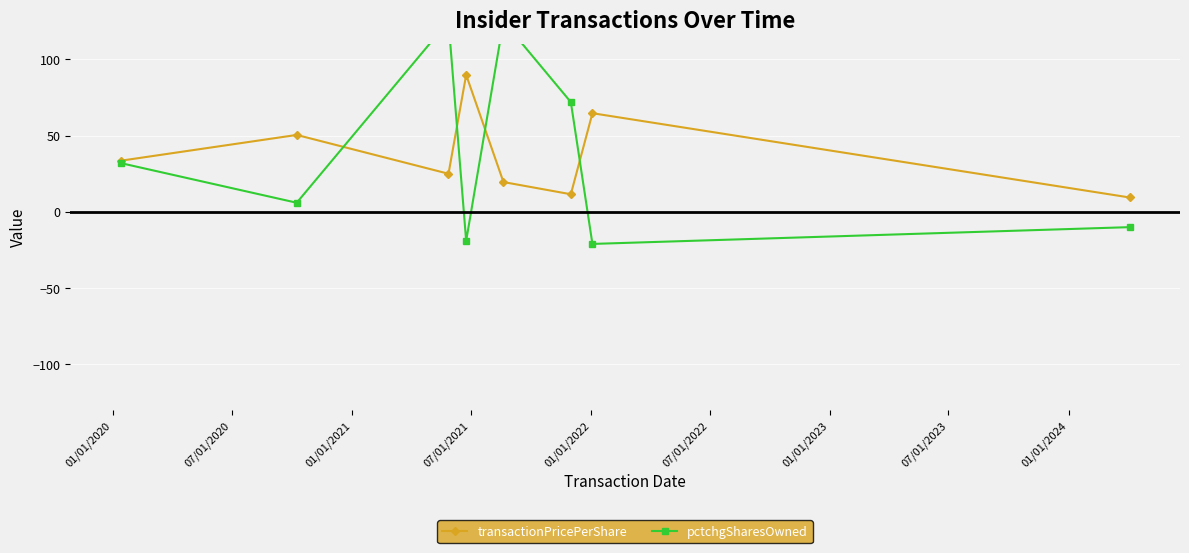

What is the value of the transactionPricePerShare point at the 7th from the left?

64.7